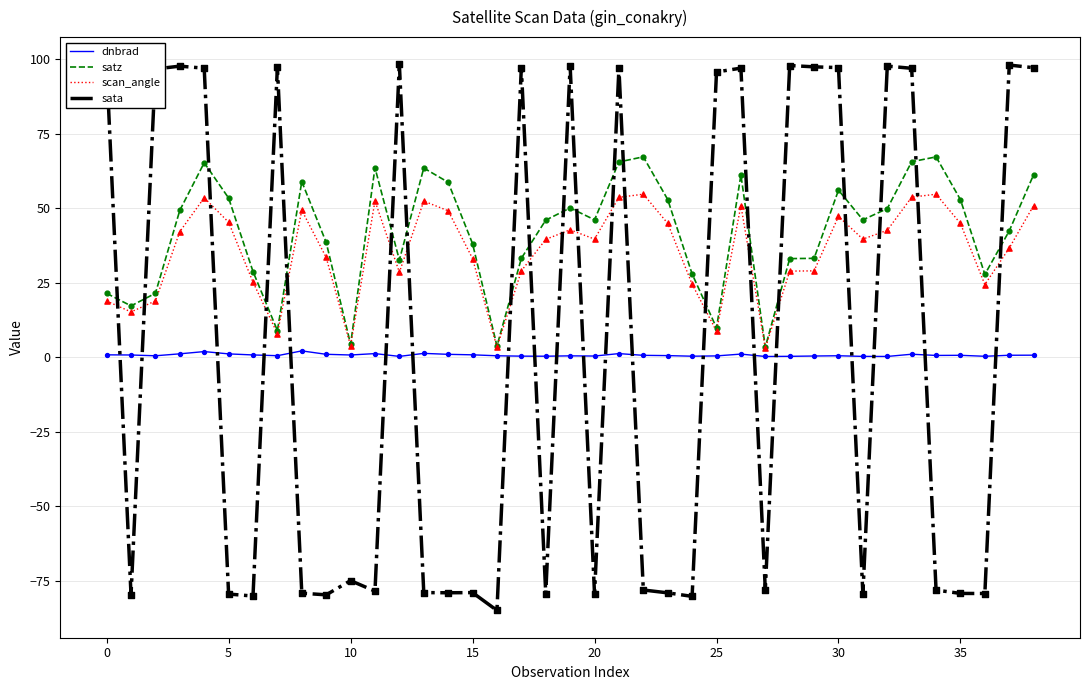

At how many categories does at least one series exceed 25?

35